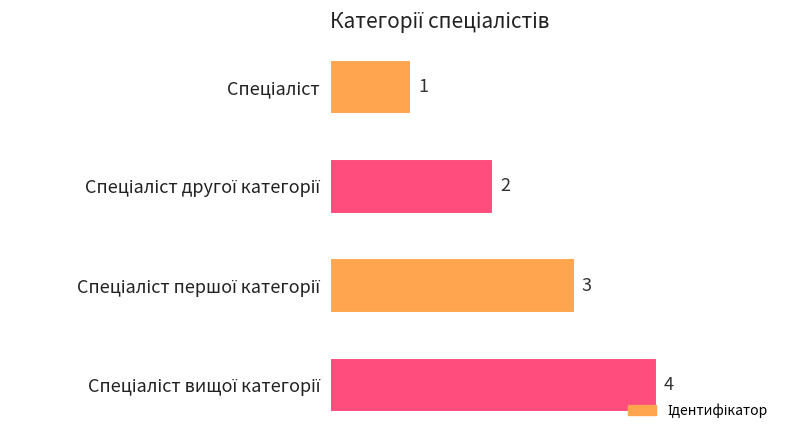

What is the sum of all values?

10